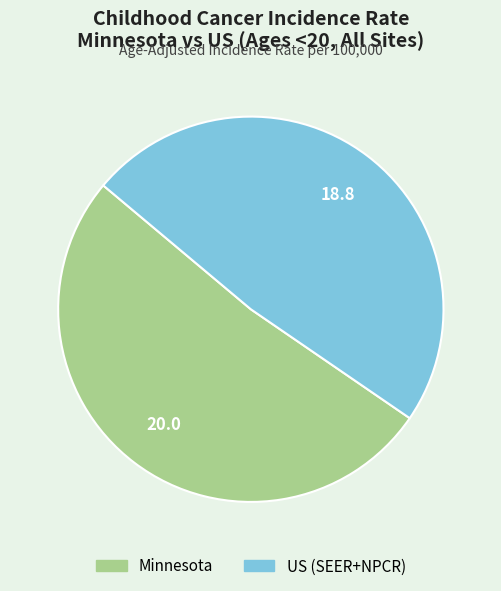

Is the sum of US (SEER+NPCR) and Minnesota greater than half?

Yes